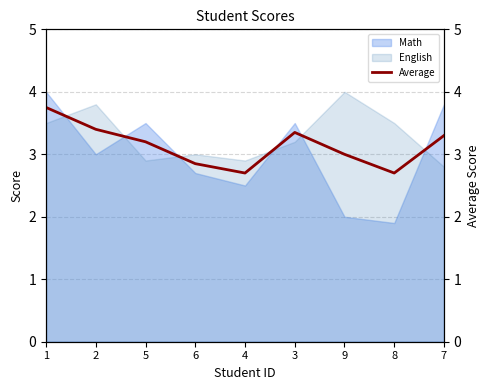

What is the lowest value of the English series?

2.8